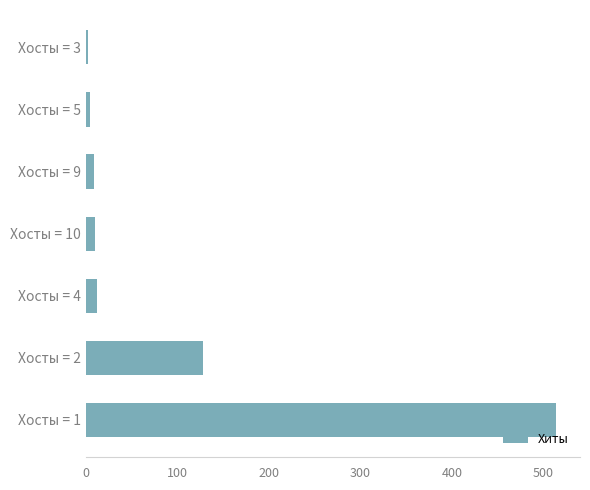

Does the chart contain stacked bars?

No